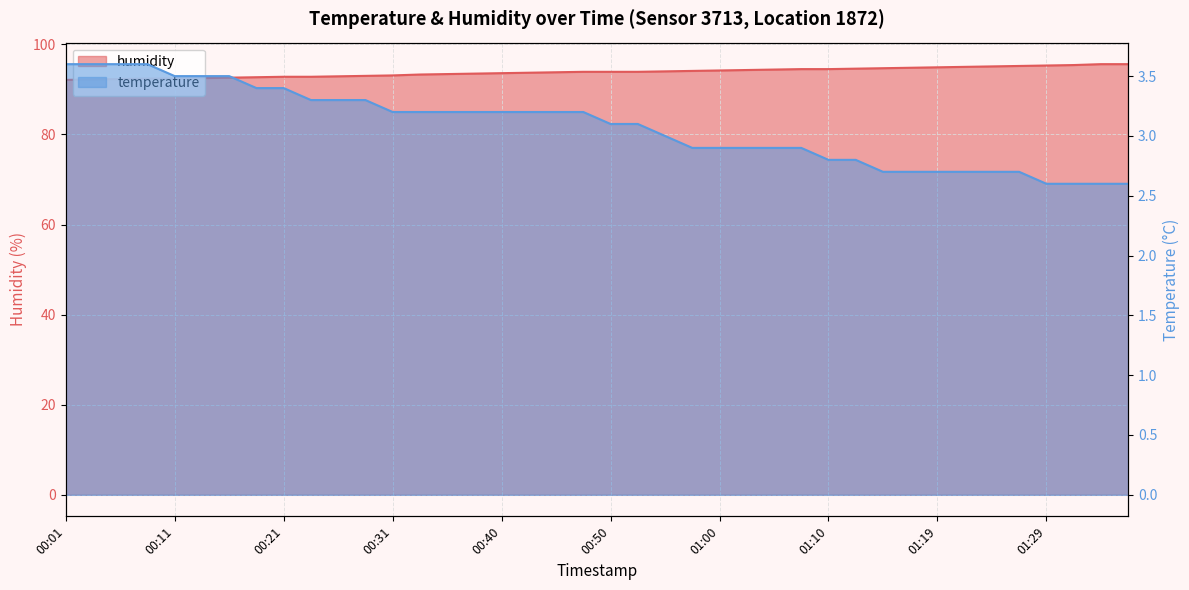

What is the average value of the temperature series?

3.1